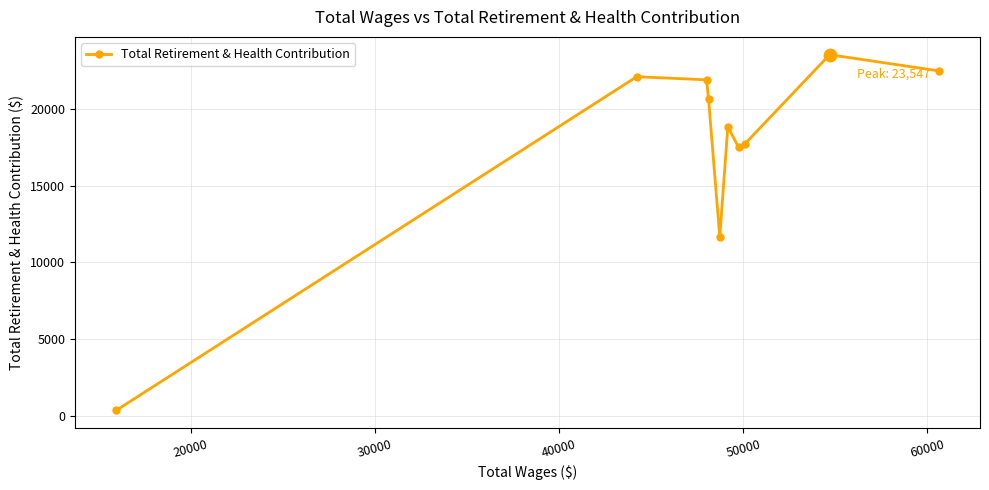

How many interior local peaks (higher than both neighbors) does the data have?

3